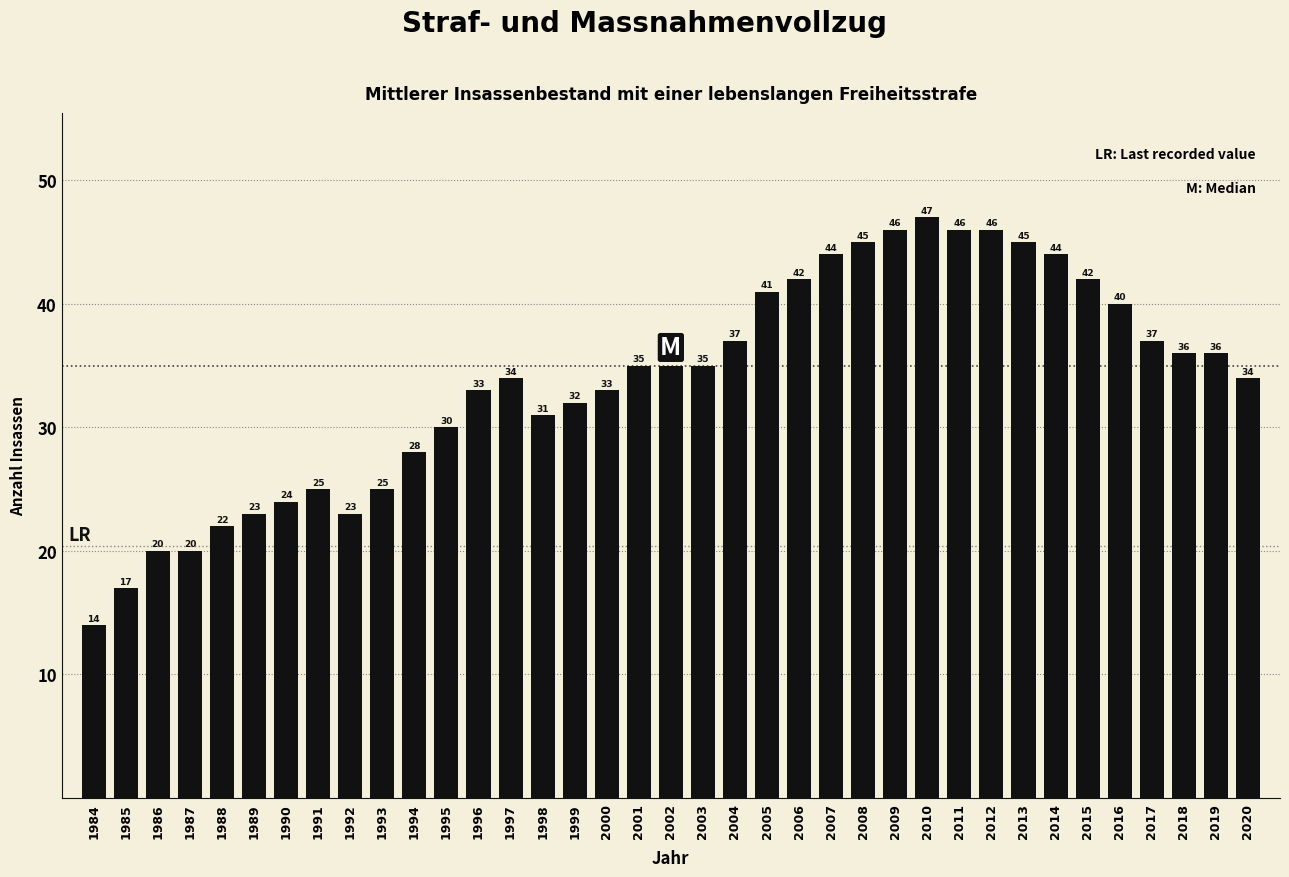

Reading left to right, extract all data points from this chart.

1984=14	1985=17	1986=20	1987=20	1988=22	1989=23	1990=24	1991=25	1992=23	1993=25	1994=28	1995=30	1996=33	1997=34	1998=31	1999=32	2000=33	2001=35	2002=35	2003=35	2004=37	2005=41	2006=42	2007=44	2008=45	2009=46	2010=47	2011=46	2012=46	2013=45	2014=44	2015=42	2016=40	2017=37	2018=36	2019=36	2020=34